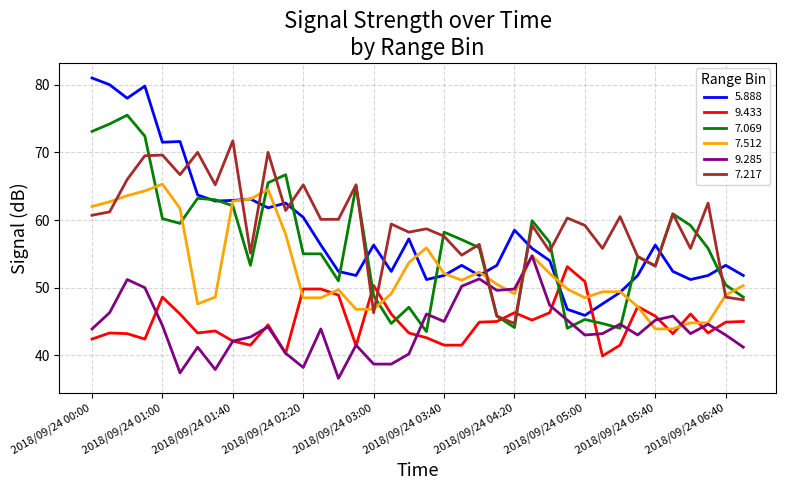

What is the greatest value displayed?

81.0